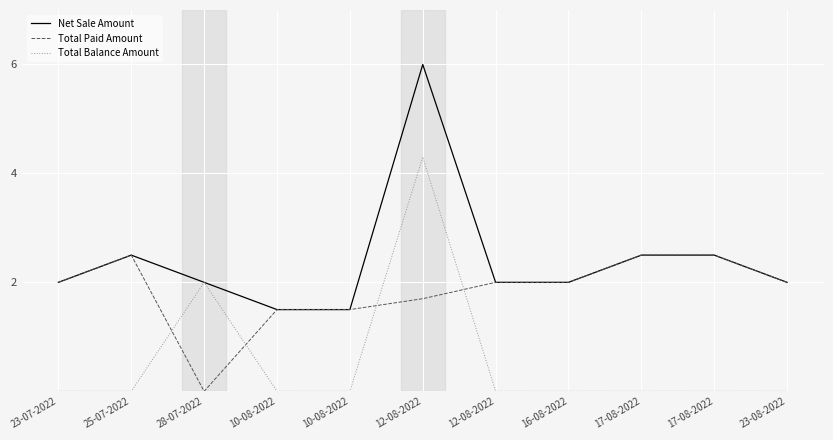

True or false: Net Sale Amount has more than 0 interior local peaks.

True